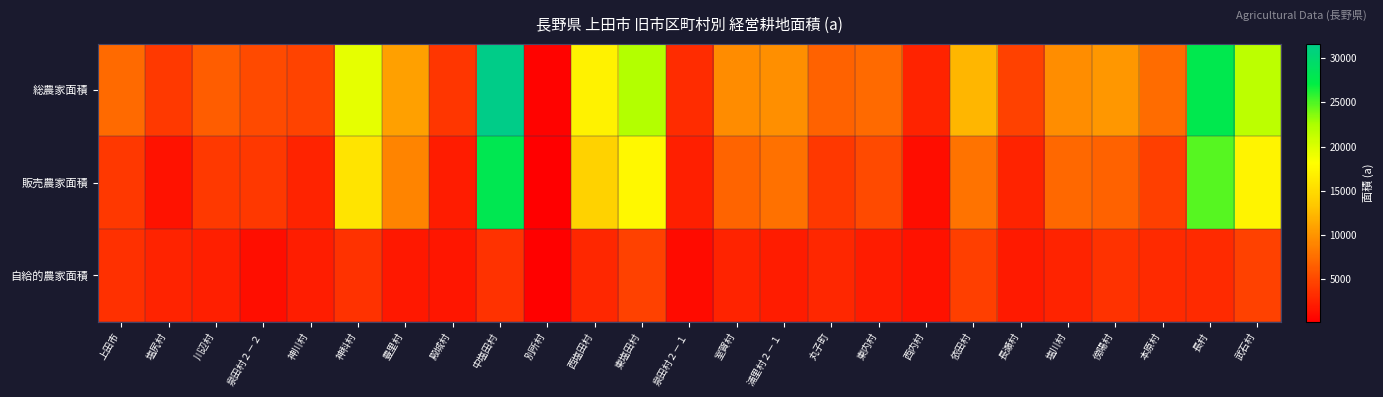

Reading left to right, transcribe all the data shown in this chart.

総農家面積: 上田市=7264	塩尻村=4035	川辺村=6365	泉田村２－２=5103	神川村=4626	神科村=19410	豊里村=10759	殿城村=3790	中塩田村=31634	別所村=490	西塩田村=17067	東塩田村=22083	泉田村２－１=3229	室賀村=9389	浦里村２－１=9699	丸子町=6725	東内村=7201	西内村=2607	依田村=12292	長瀬村=4497	塩川村=9594	傍陽村=10188	本原村=7340	長村=27822	武石村=21641
販売農家面積: 上田市=3869	塩尻村=1465	川辺村=4085	泉田村２－２=3871	神川村=2500	神科村=15814	豊里村=8997	殿城村=2089	中塩田村=28041	別所村=155	西塩田村=14223	東塩田村=17586	泉田村２－１=2286	室賀村=6844	浦里村２－１=7699	丸子町=3902	東内村=5179	西内村=1117	依田村=7894	長瀬村=2554	塩川村=7098	傍陽村=6677	本原村=4351	長村=24768	武石村=17141
自給的農家面積: 上田市=3395	塩尻村=2570	川辺村=2280	泉田村２－２=1232	神川村=2126	神科村=3596	豊里村=1762	殿城村=1701	中塩田村=3593	別所村=335	西塩田村=2844	東塩田村=4497	泉田村２－１=943	室賀村=2545	浦里村２－１=2000	丸子町=2823	東内村=2022	西内村=1490	依田村=4398	長瀬村=1943	塩川村=2496	傍陽村=3511	本原村=2989	長村=3054	武石村=4500